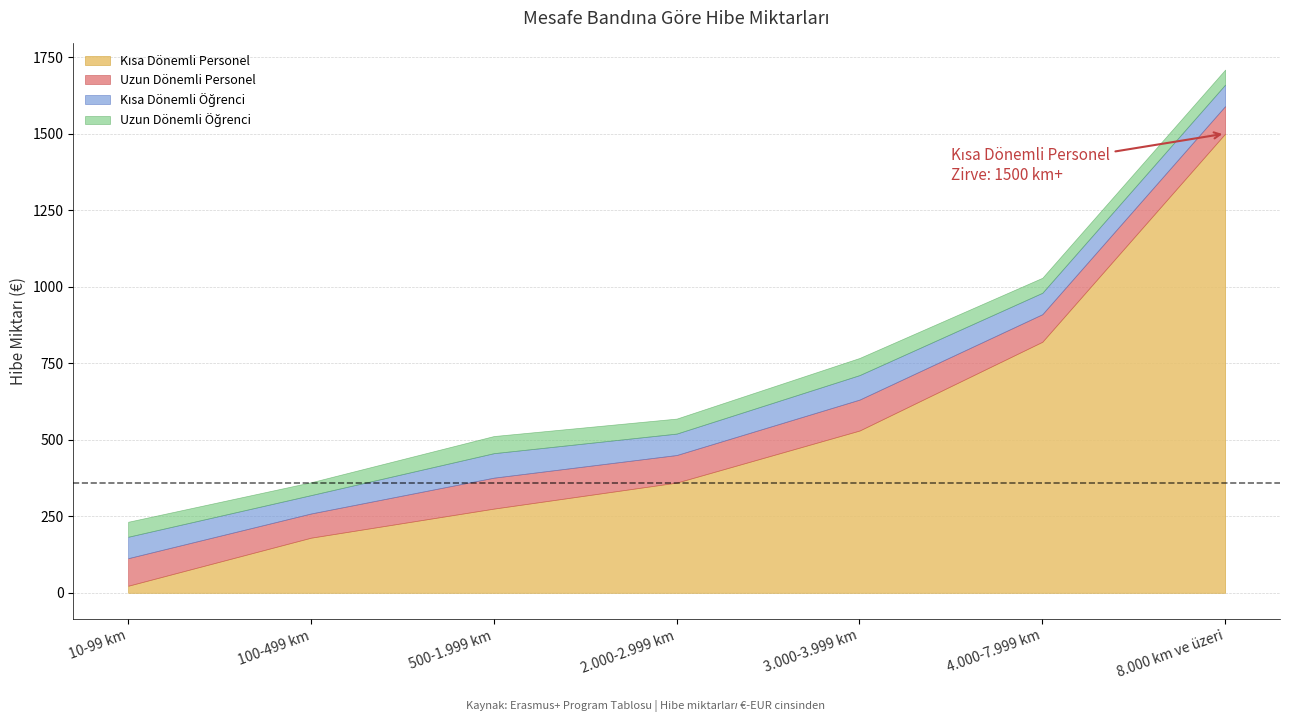

Between 100-499 km and 2.000-2.999 km, which is larger?

2.000-2.999 km